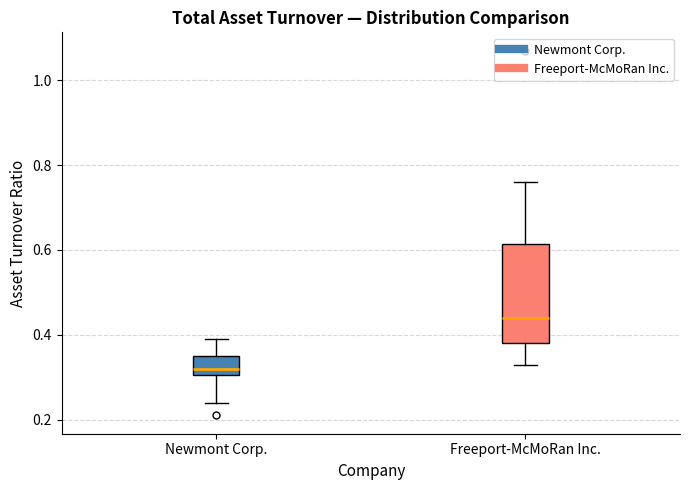

Reading left to right, transcribe this box plot: for each box, give where its median line is, the range the box spans, and where its two whiskers end, as read against the y-axis. The values are not printed on the chart, so give them approximately, as read against the axis.

Newmont Corp.: median 0.32, box 0.30 to 0.36, whiskers 0.24 to 0.40
Freeport-McMoRan Inc.: median 0.44, box 0.38 to 0.62, whiskers 0.34 to 0.76